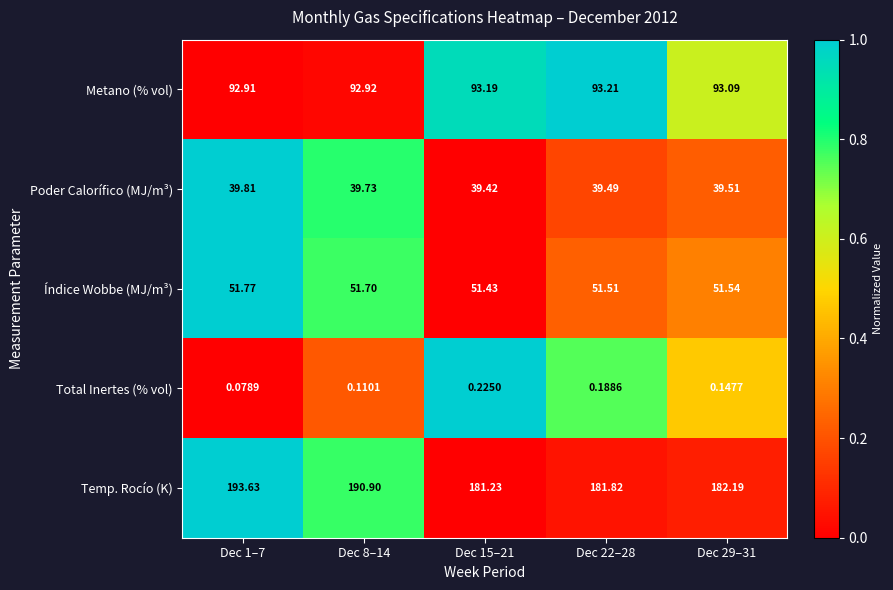

At Dec 22–28, list the series in order from smallest to largest.

Total Inertes (% vol), Poder Calorífico (MJ/m³), Índice Wobbe (MJ/m³), Metano (% vol), Temp. Rocío (K)